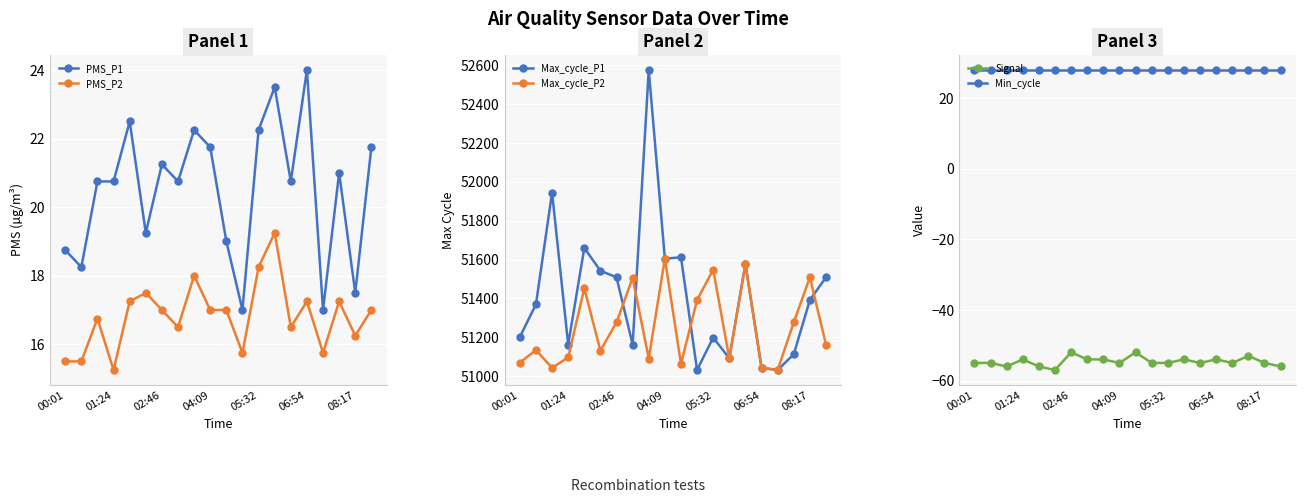

Is it true that PMS_P2 equals 8.8 at 04:09?

False